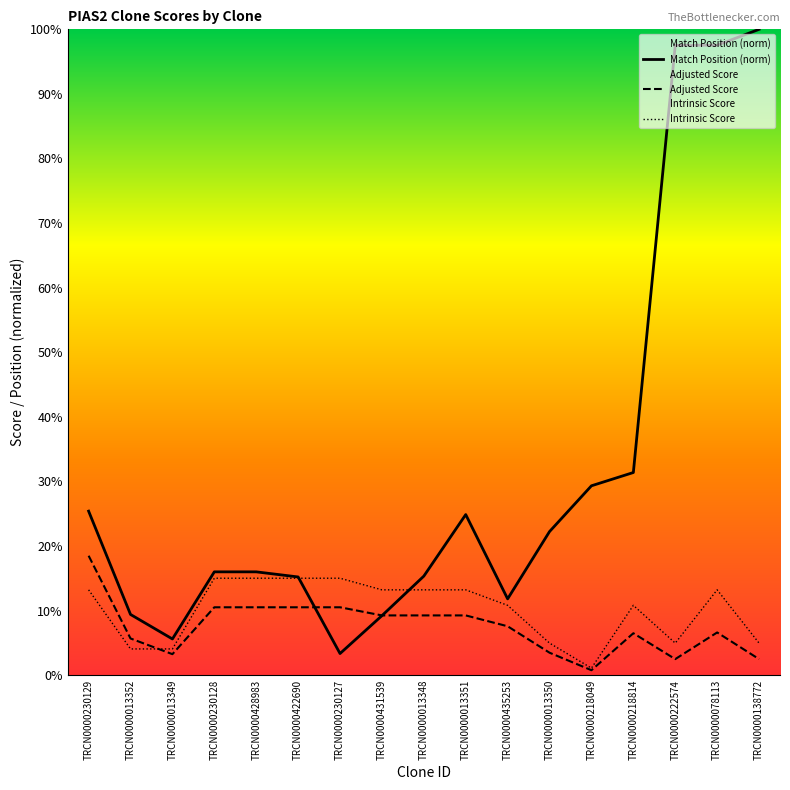

Between TRCN0000013352 and TRCN0000013348, which series saw the biggest shift?

Intrinsic Score